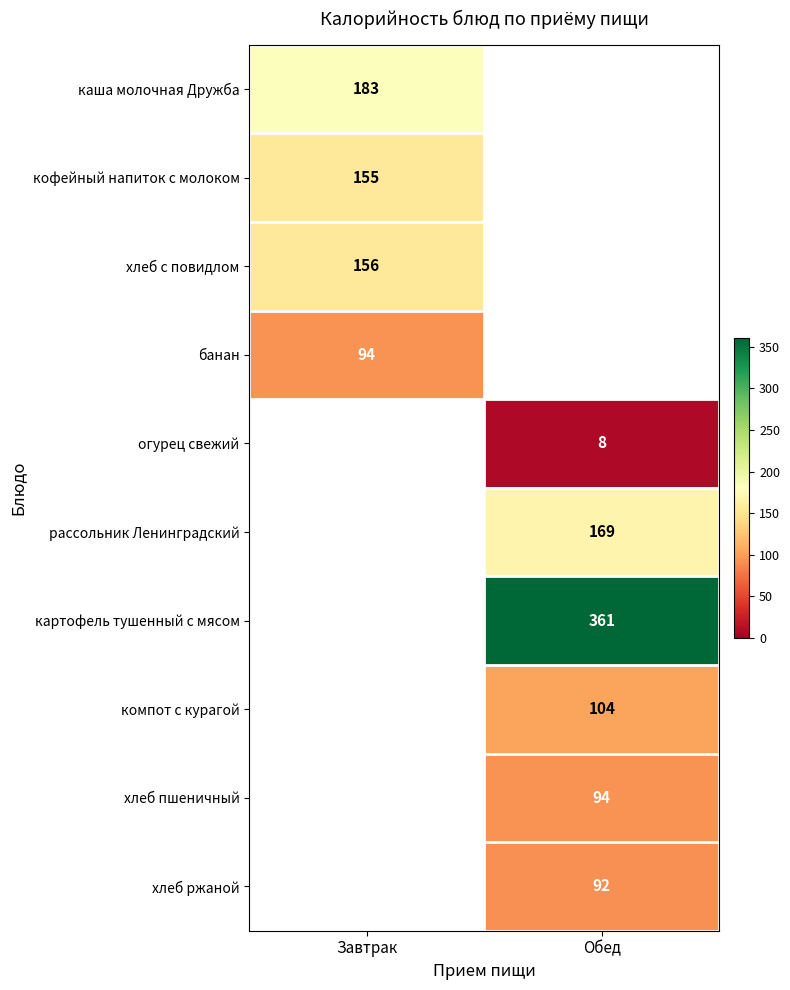

The value of огурец свежий at Обед is 5. True or false?

False